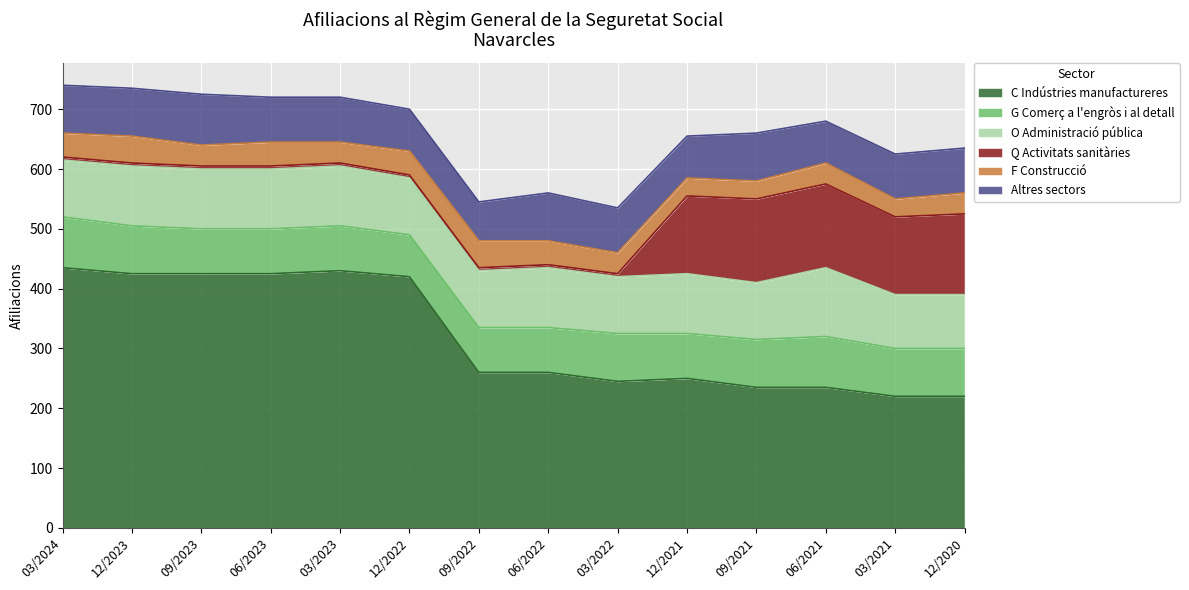

How many data points in G Comerç a l'engròs i al detall are less than 80?

7